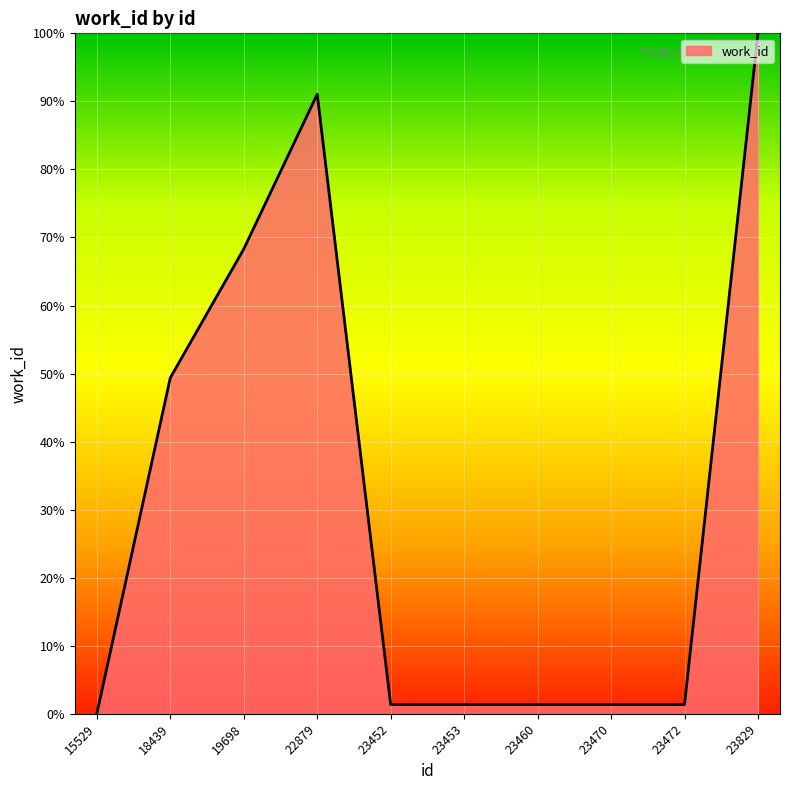

At which category does the data reach its first local peak?

22879